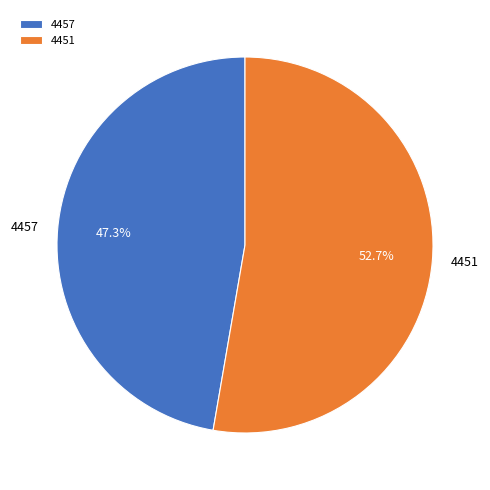

Approximately how many times larger is the value at 4451 compared to 4457?

1.1